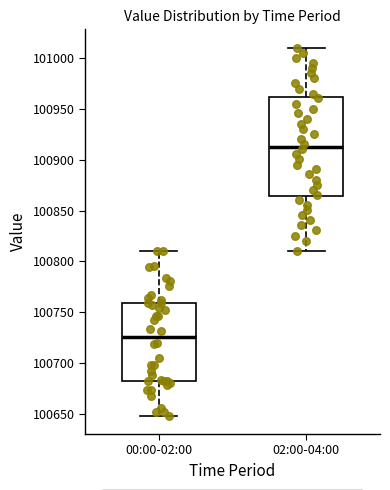

Where is the lower edge of the box for 02:00-04:00 on the y-axis? The values are not printed on the chart, so give them approximately, as read against the axis.

100865